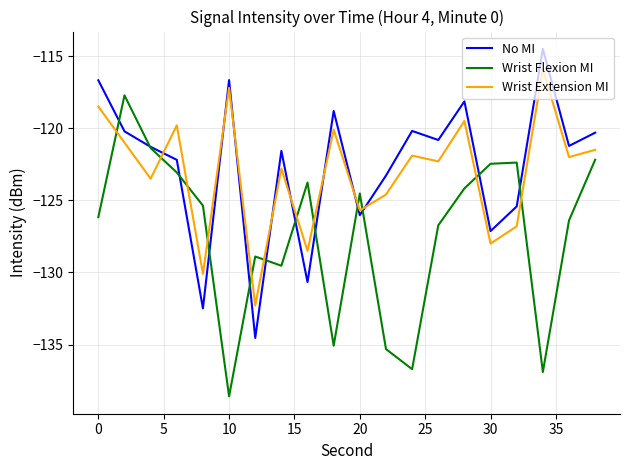

What is the sum of all Wrist Flexion MI values?

-2547.4